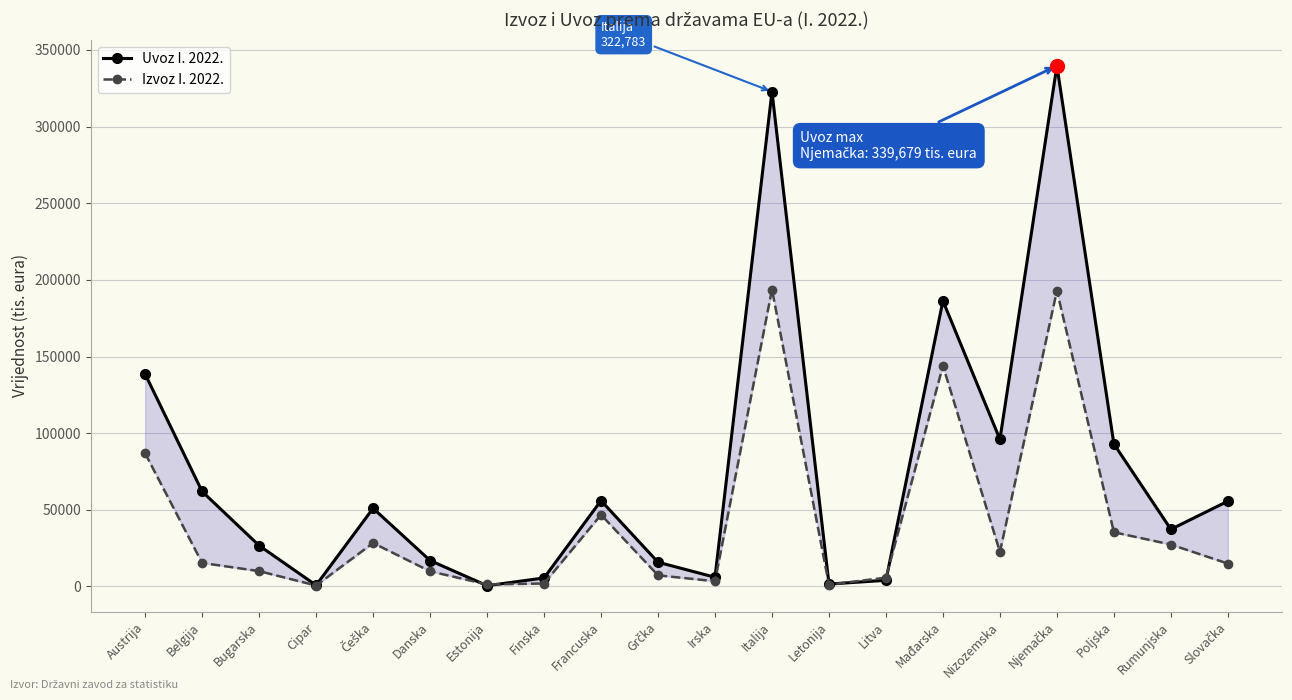

The Uvoz I. 2022. series shows 90376 at Austrija. True or false?

False